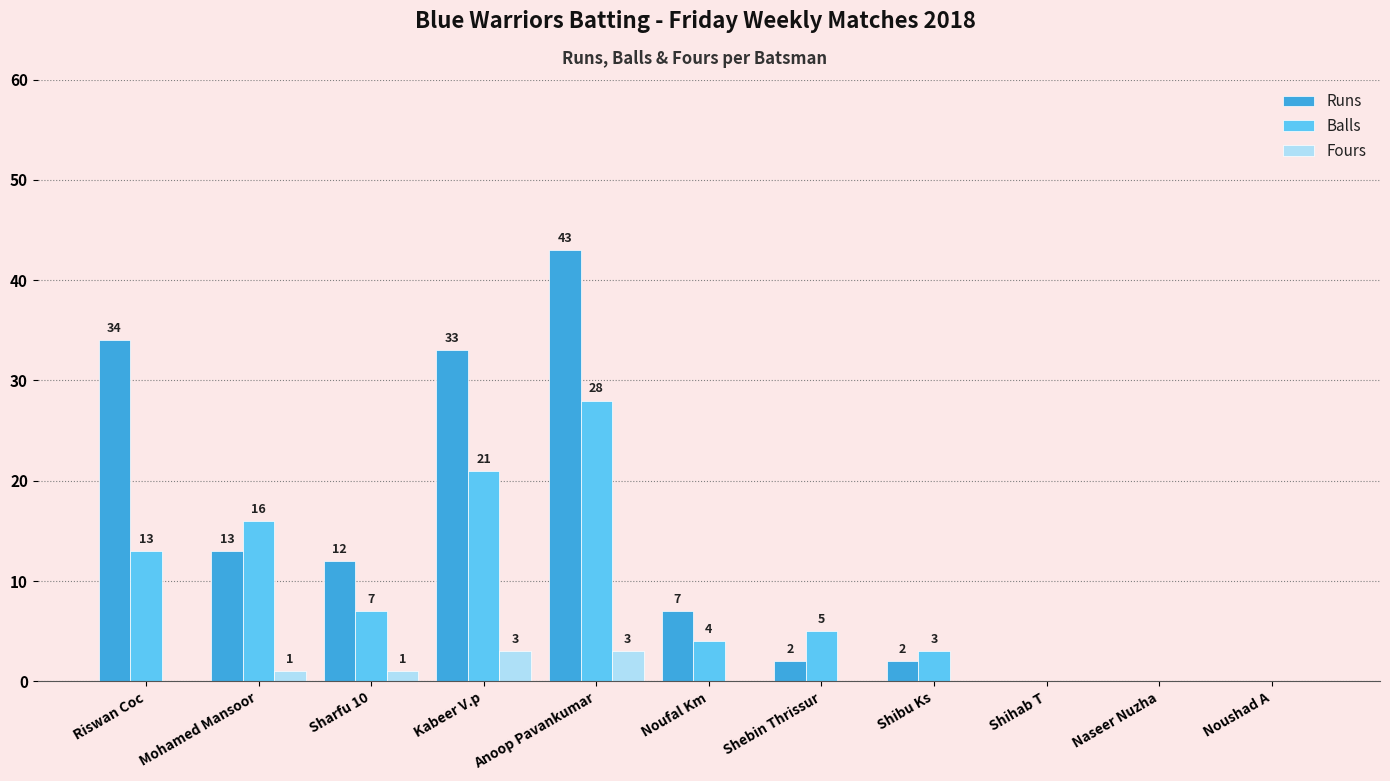

Is the value of Balls at Shihab T greater than the value of Runs at Sharfu 10?

No